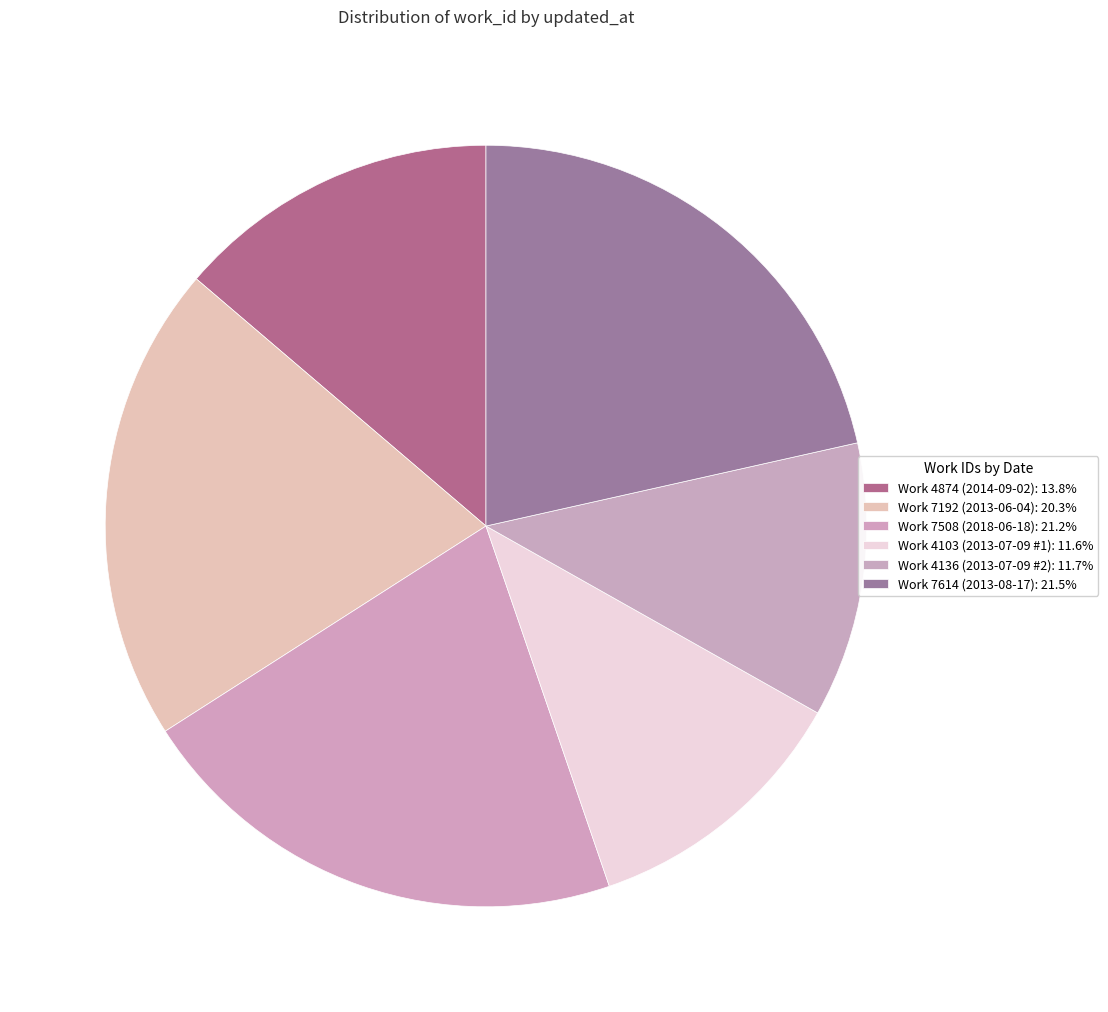

Count the number of slices in the pie.

6